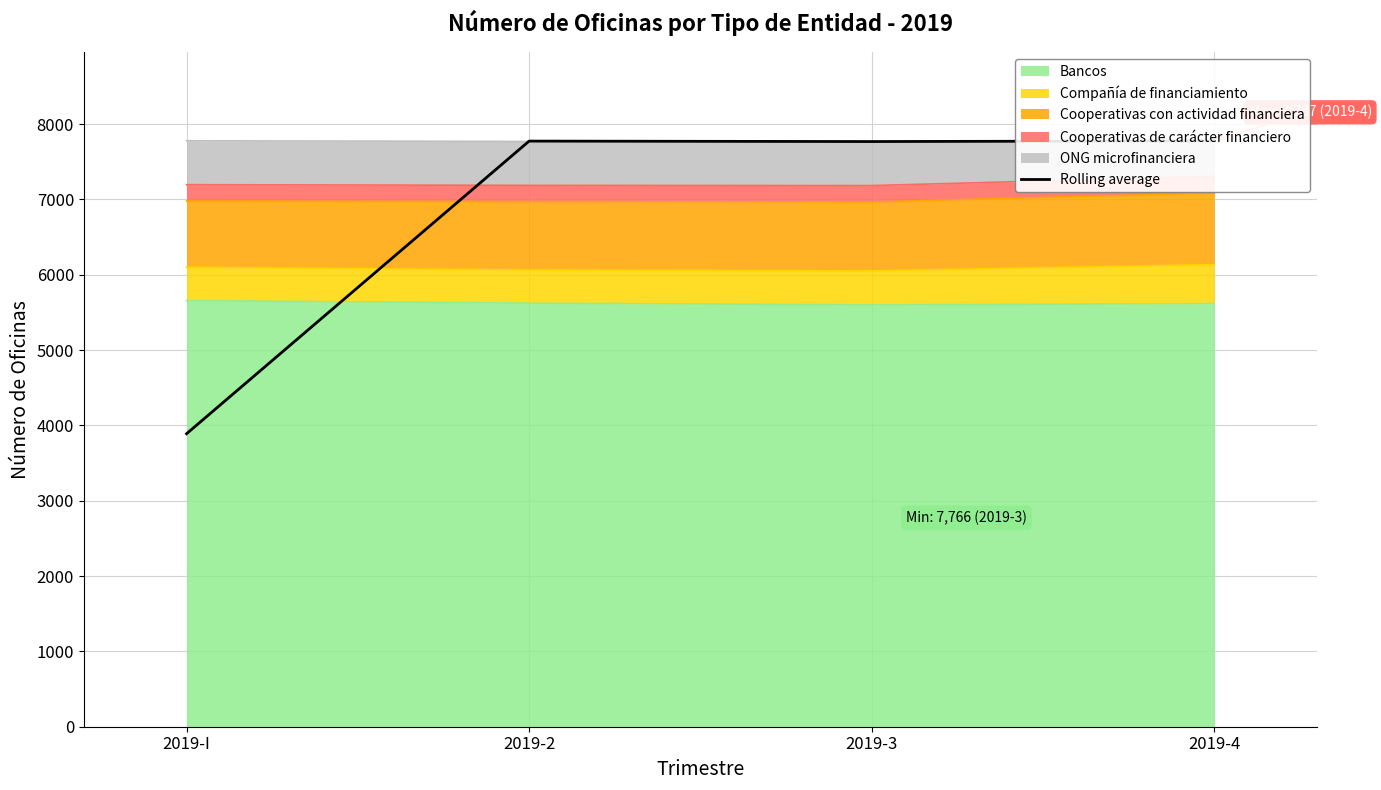

The chart shows a value of 7773.5 at 2019-2. True or false?

True